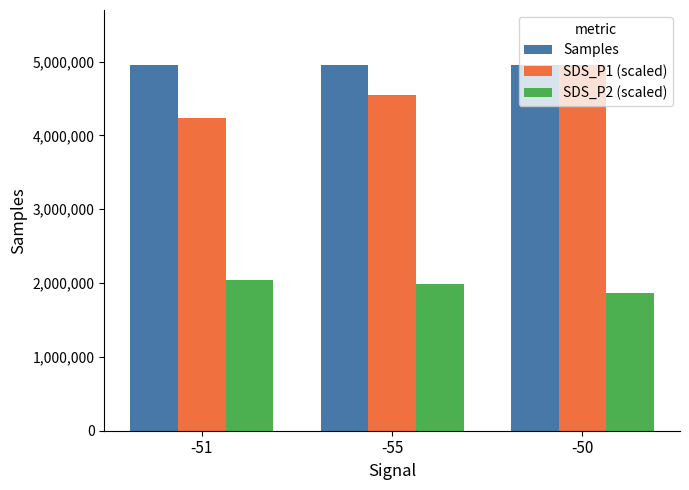

Are the bars grouped side by side (vs. stacked)?

Yes